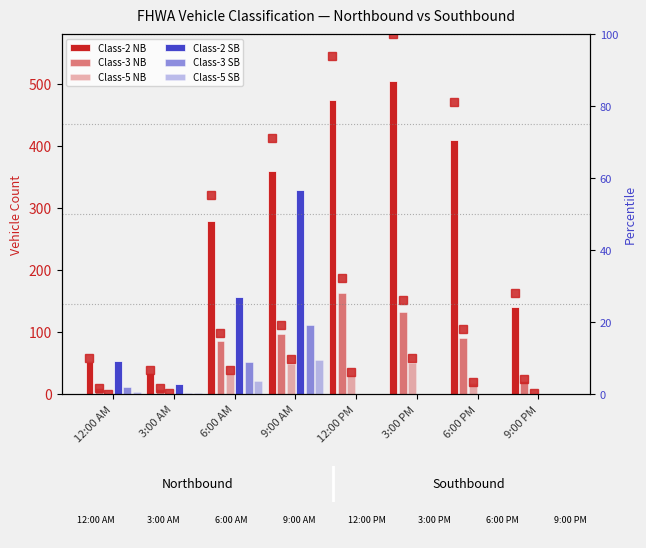

Where does the Class-5 SB series first go above 2?

12:00 AM